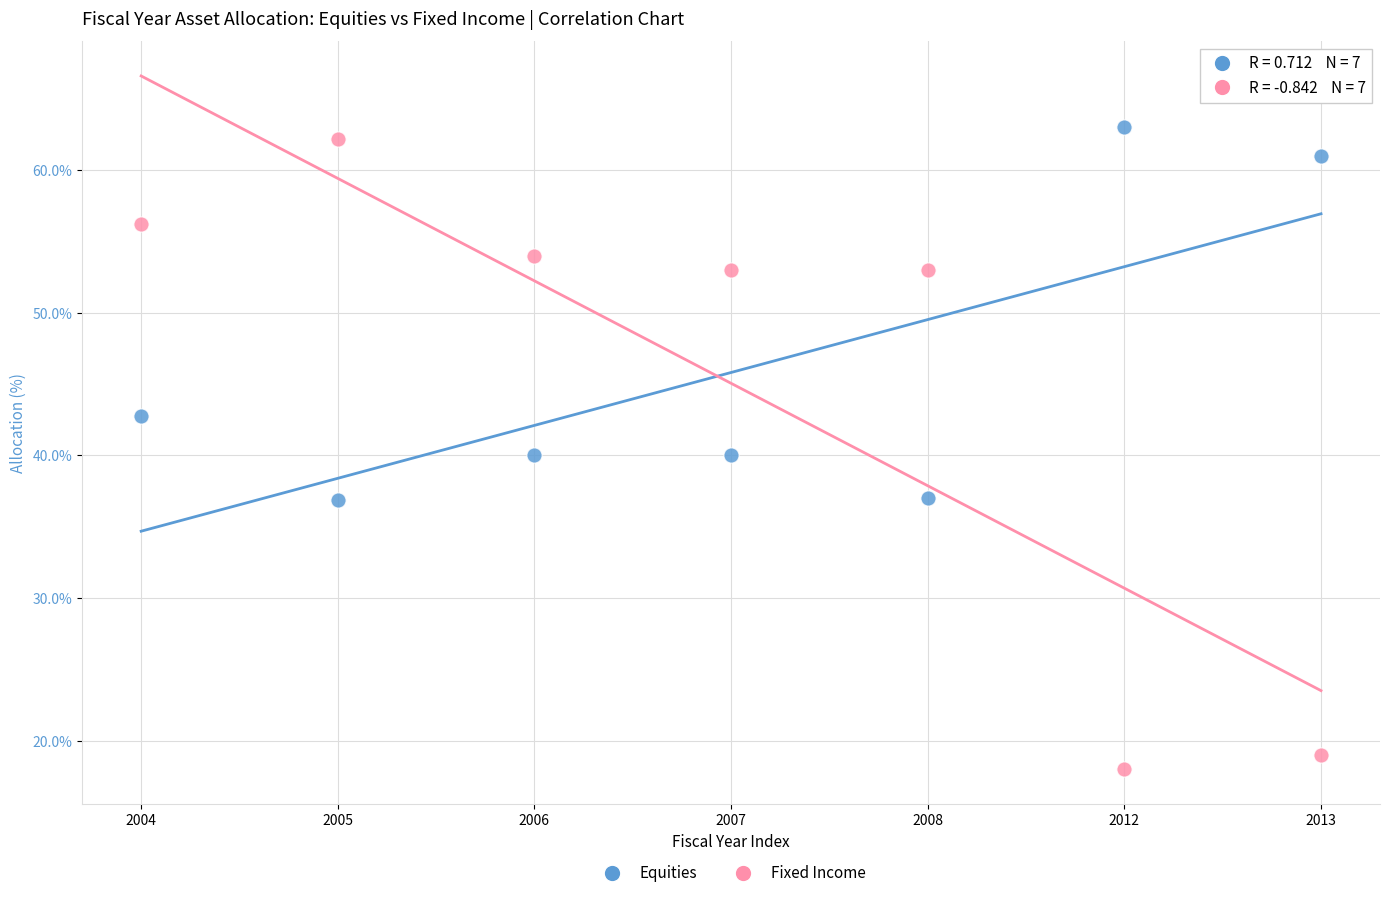

Which series contains the highest Y value?

Equities